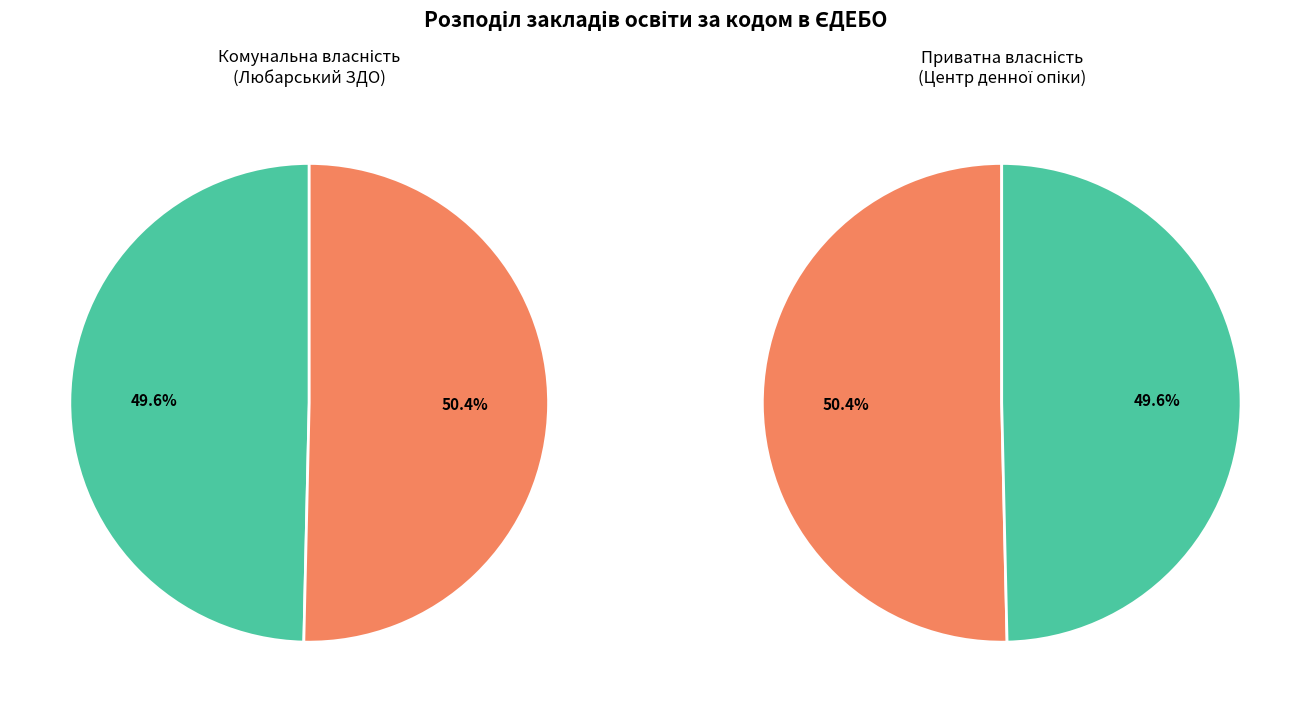

What is the smallest slice in the pie chart?

Любарський заклад дошкільної освіти